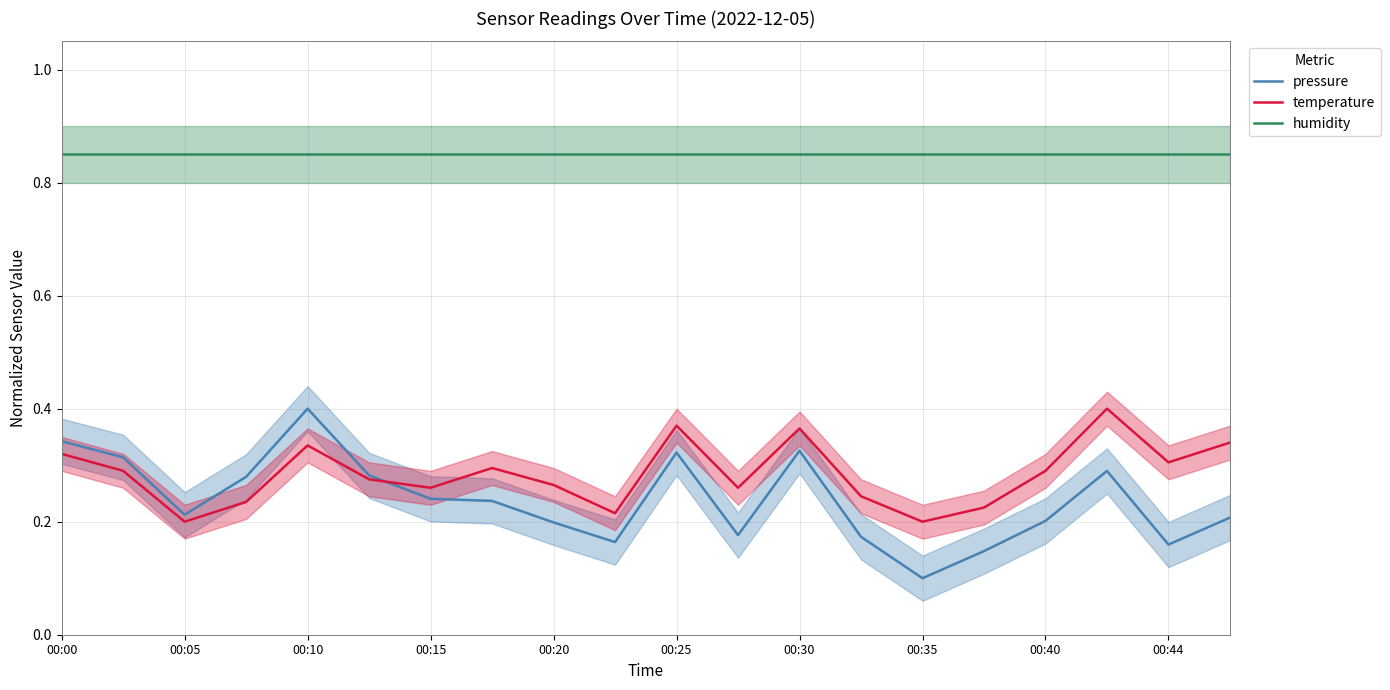

What is the label of the 3rd point from the right?

17